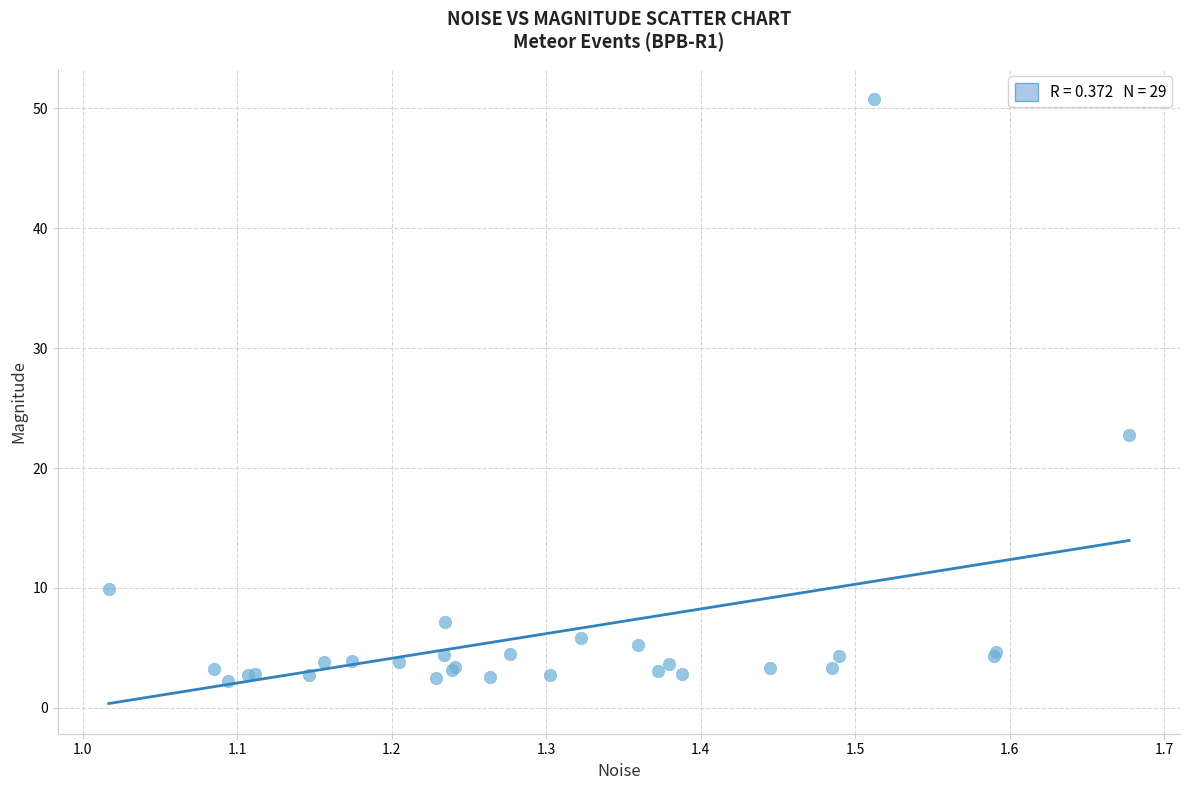

What Y value in the scatter plot is closest to 26?

22.7